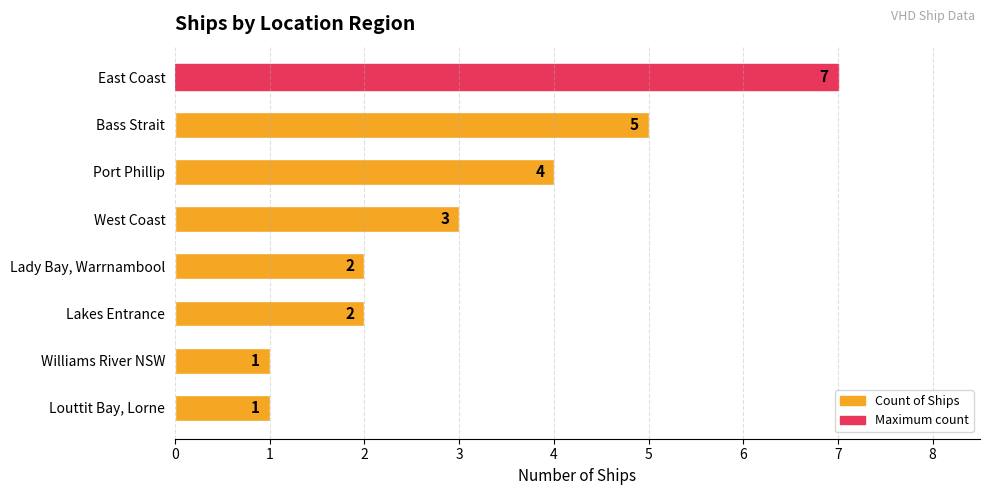

What is the sum of all values?

25